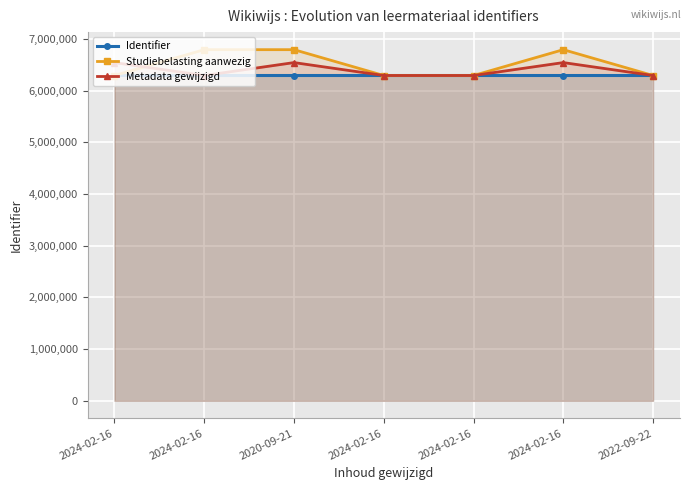

Which has a higher value, 2024-02-16 or 2024-02-16?

2024-02-16